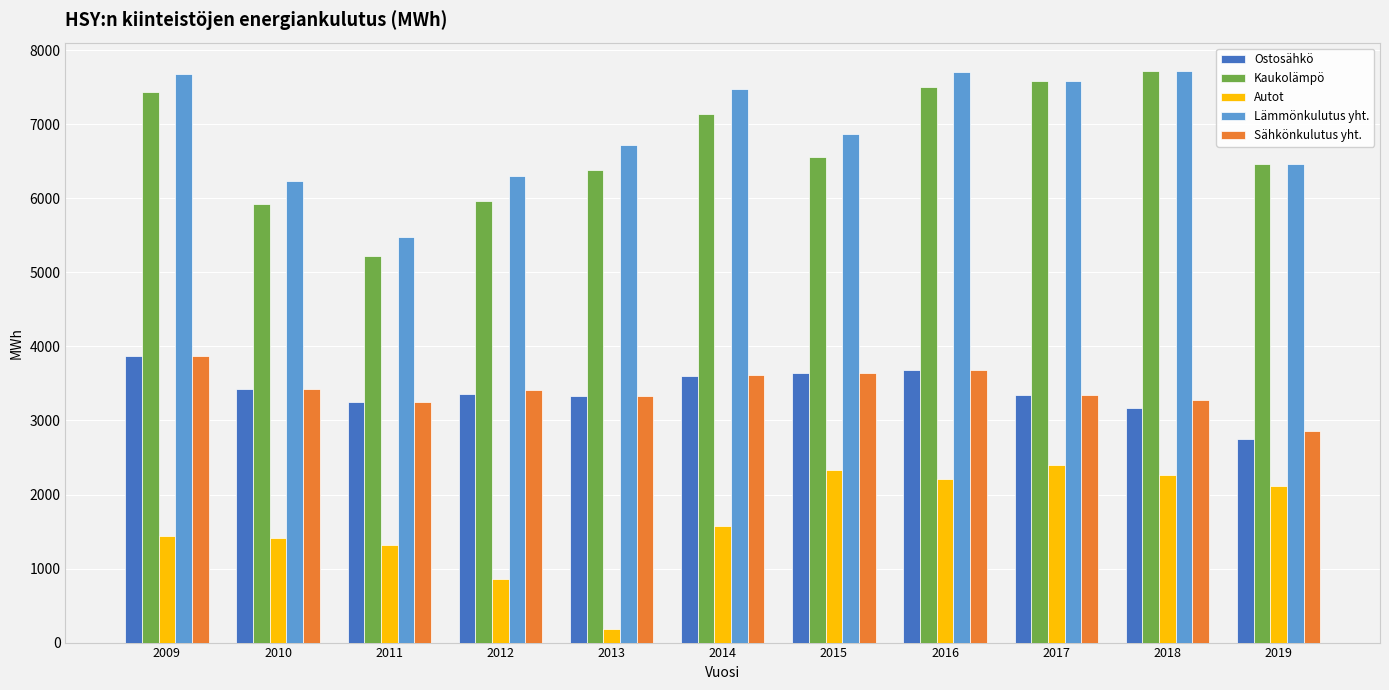

The value of Lämmönkulutus yht. at 2010 is 6228.2. True or false?

True